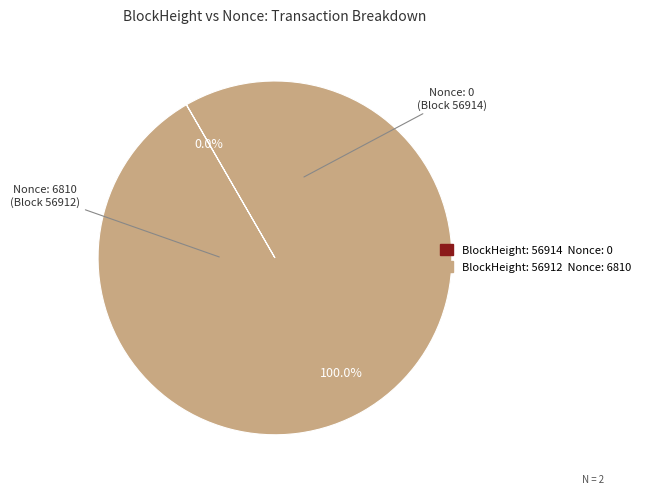

Is there a majority slice in this chart?

Yes